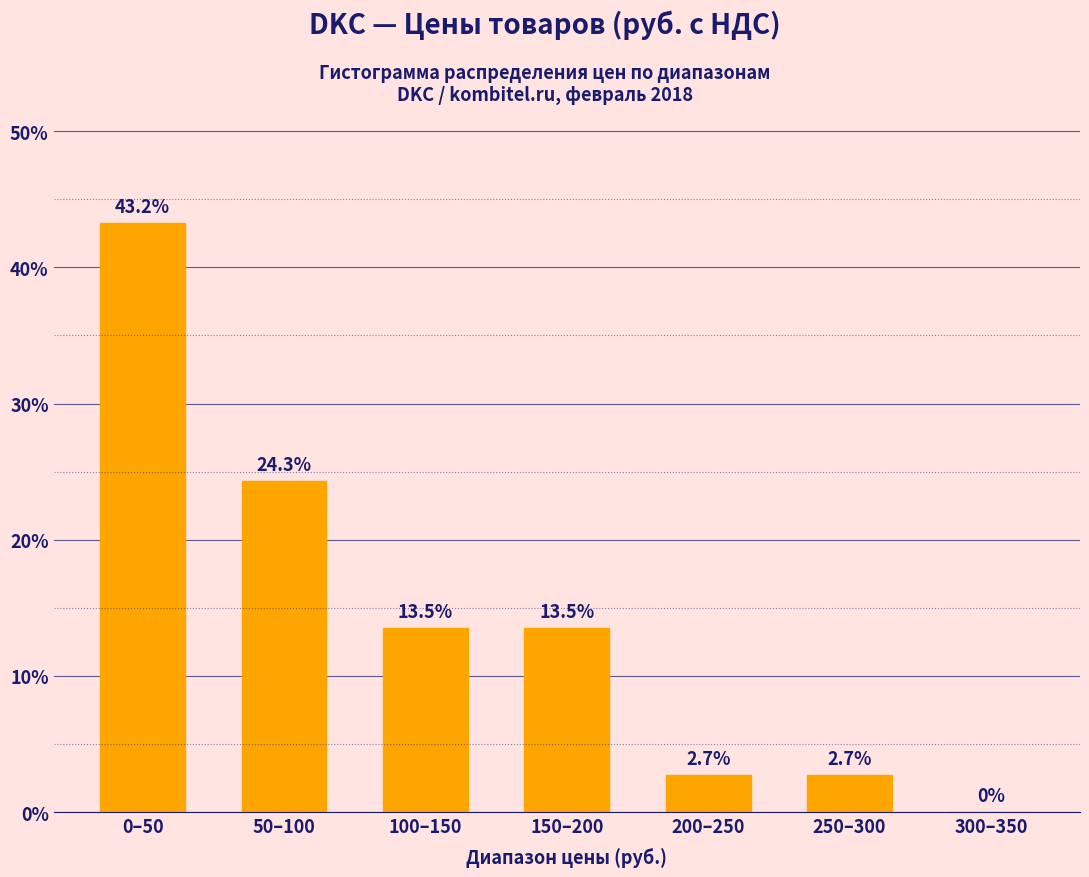

Reading right to left, extract all data points from this chart.

300–350=0.0	250–300=2.7	200–250=2.7	150–200=13.5	100–150=13.5	50–100=24.3	0–50=43.2